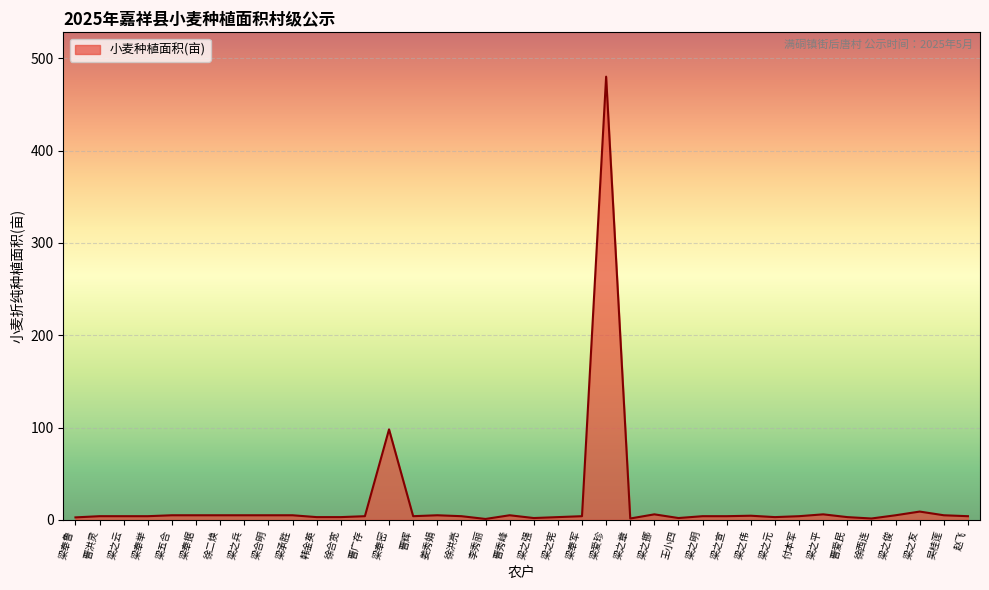

What is the difference between the values at 梁奉举 and 梁奉据?

1.0